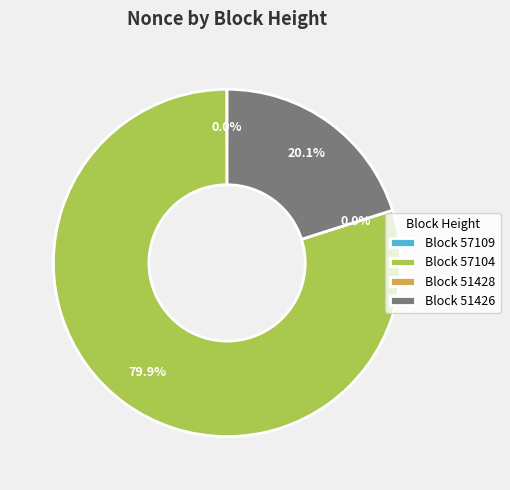

How many segments does this pie chart have?

4